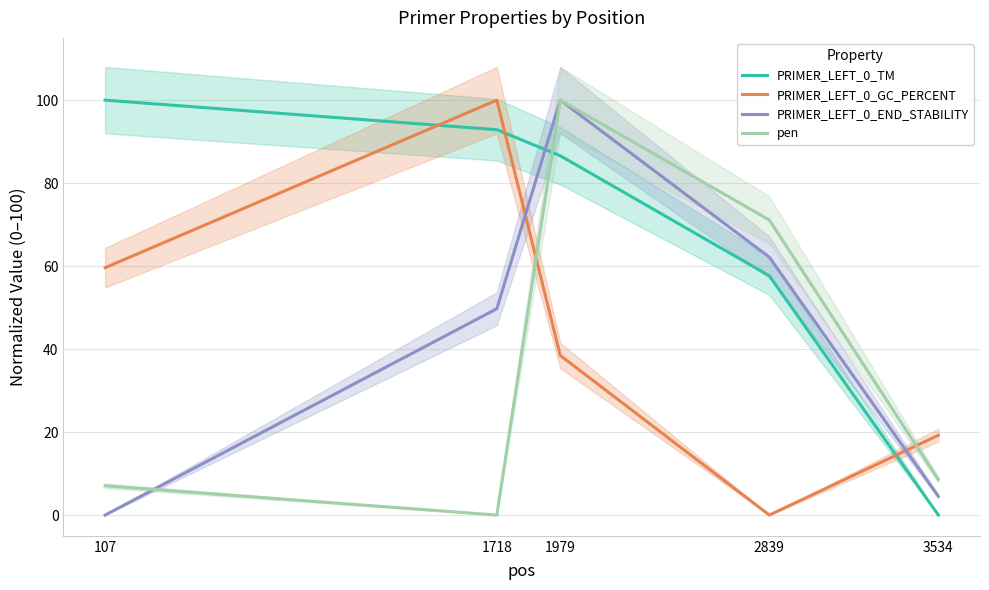

What is the maximum value shown in the chart?

100.0